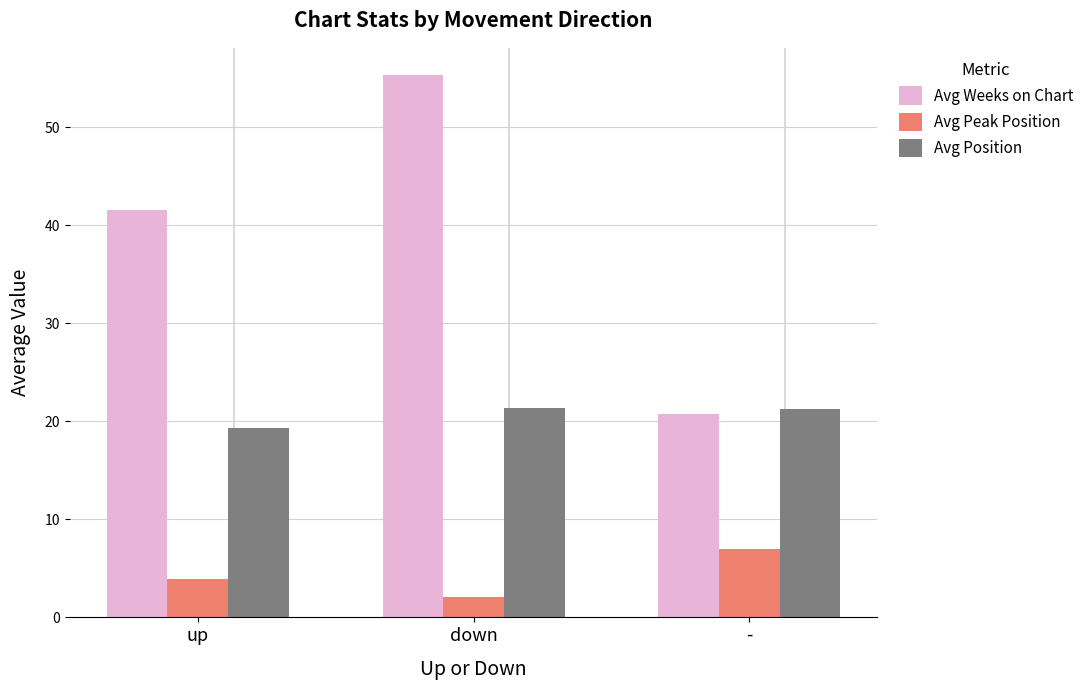

At which label does Avg Weeks on Chart reach its minimum?

-